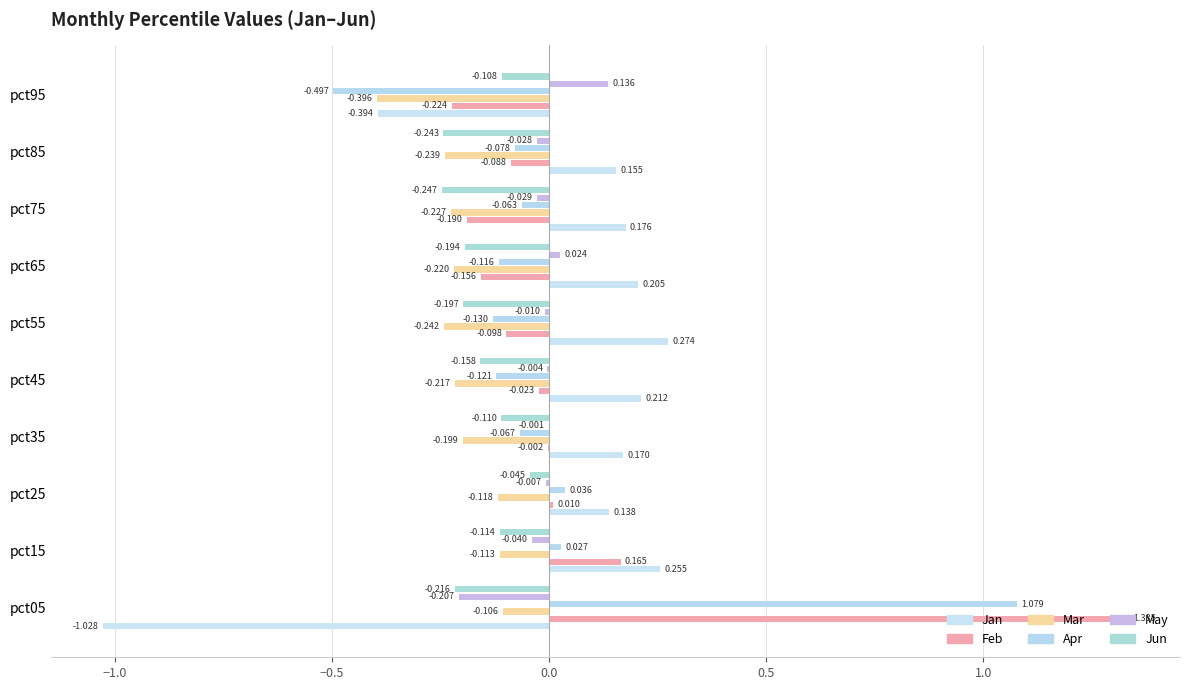

How many categories are shown in the chart?

10